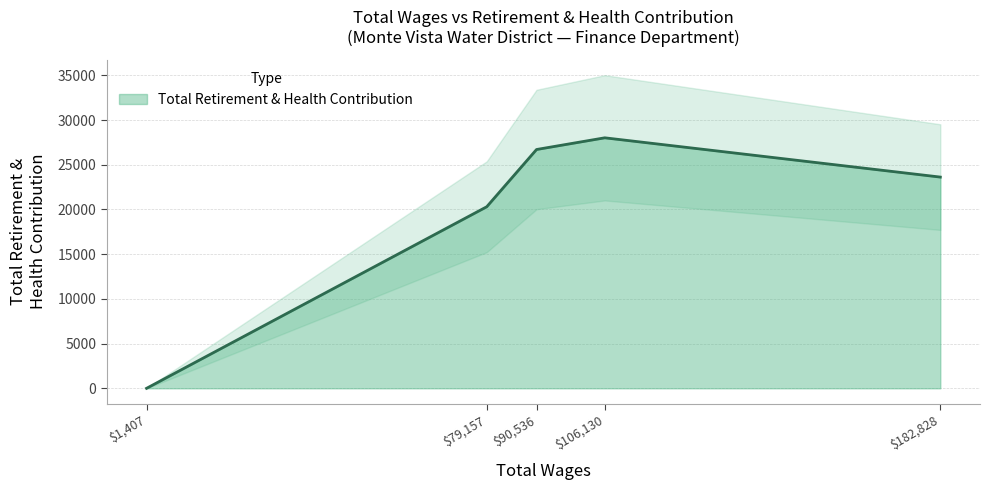

Does the chart display data point markers on the line(s)?

No